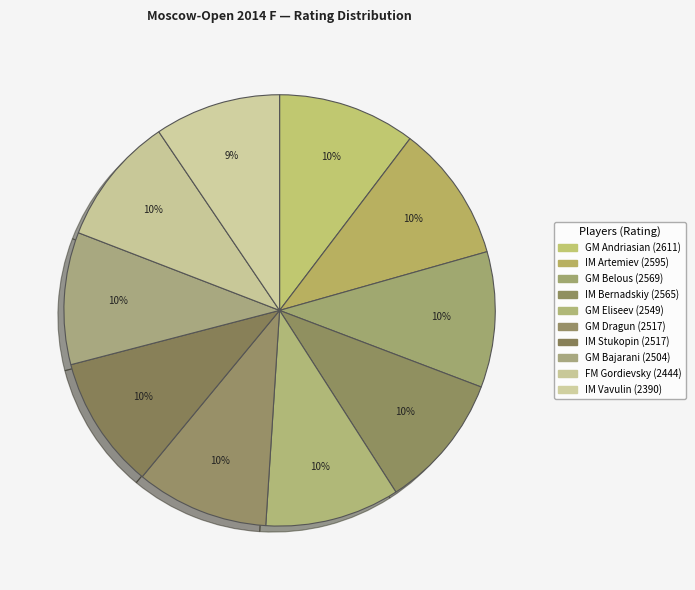

Count the number of slices in the pie.

10